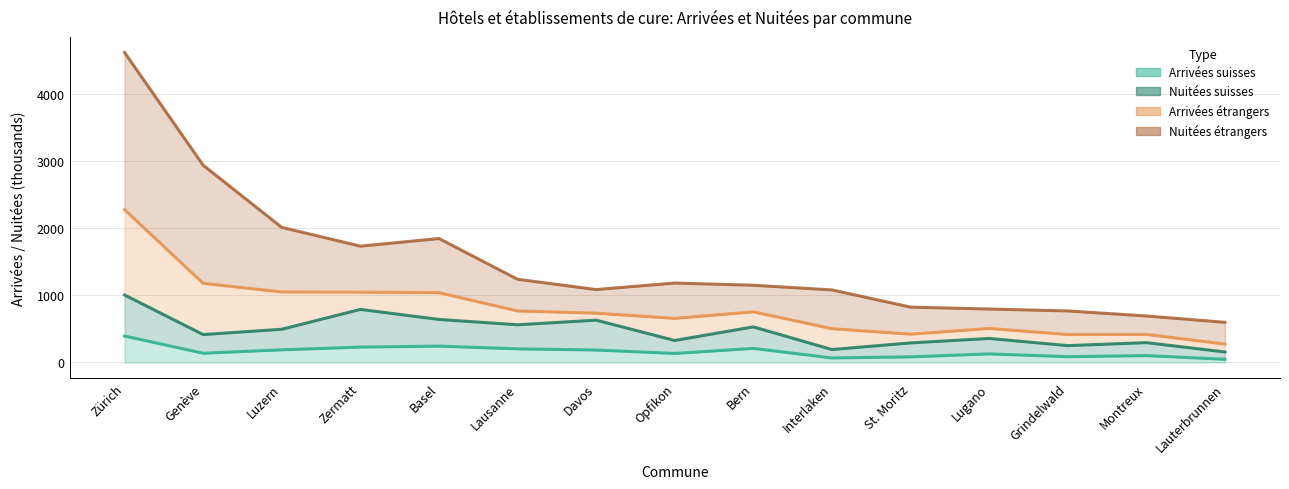

True or false: Nuitées suisses and Arrivées suisses cross at least once.

False